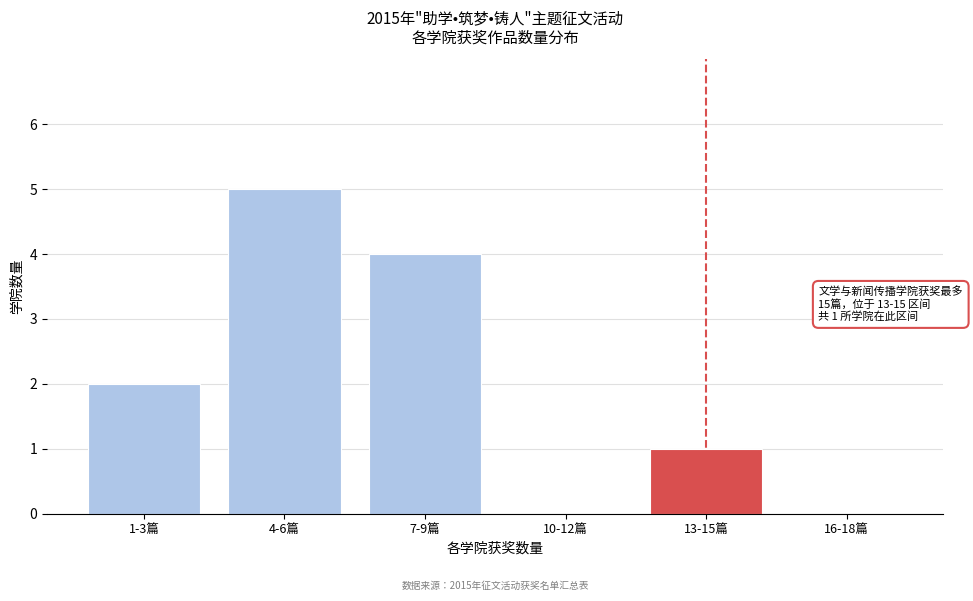

Reading left to right, list all the values displayed in this chart.

1-3篇=2	4-6篇=5	7-9篇=4	10-12篇=0	13-15篇=1	16-18篇=0